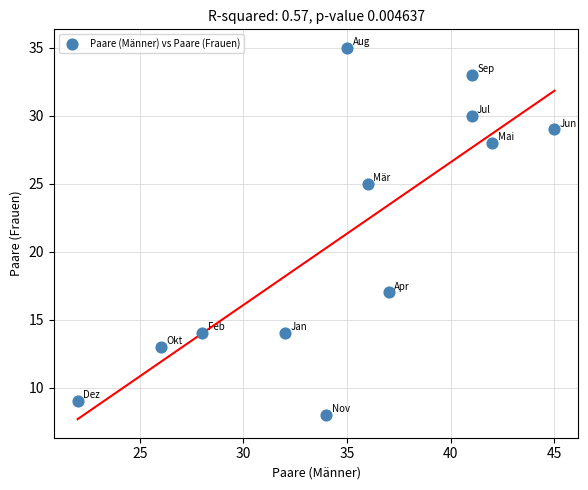

What is the range of Y values (max minus min)?

27